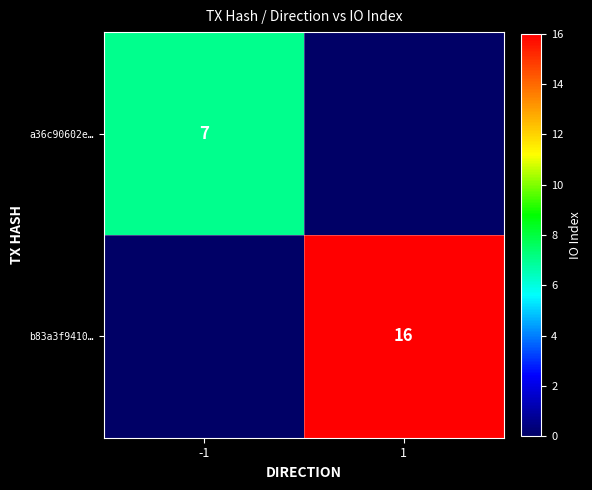

How many distinct data groups are displayed?

2